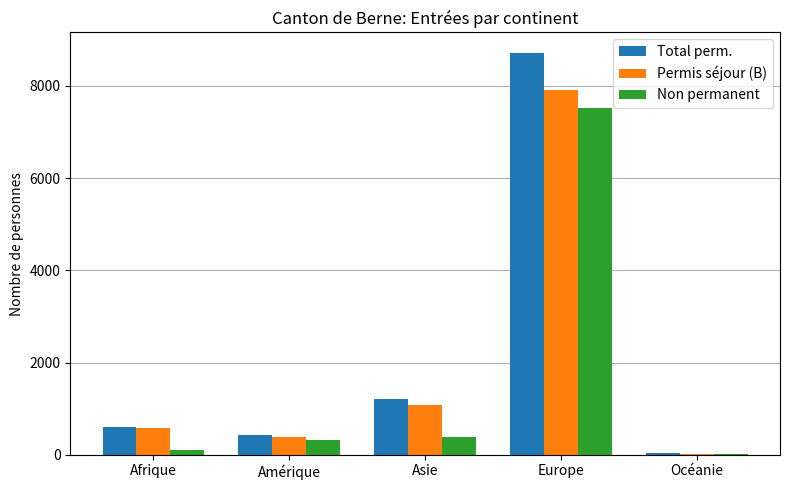

At which label does Permis séjour (B) reach its peak?

Europe